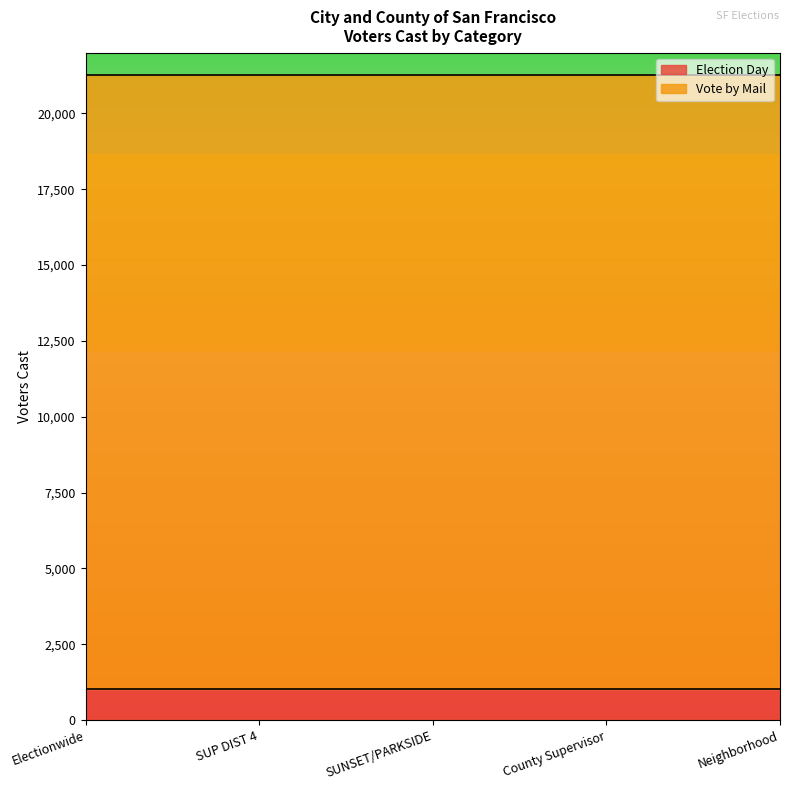

Reading left to right, extract all data points from this chart.

Election Day: Electionwide=1017	SUP DIST 4=1017	SUNSET/PARKSIDE=1017	County Supervisor=1017	Neighborhood=1017
Vote by Mail: Electionwide=20252	SUP DIST 4=20252	SUNSET/PARKSIDE=20252	County Supervisor=20252	Neighborhood=20252